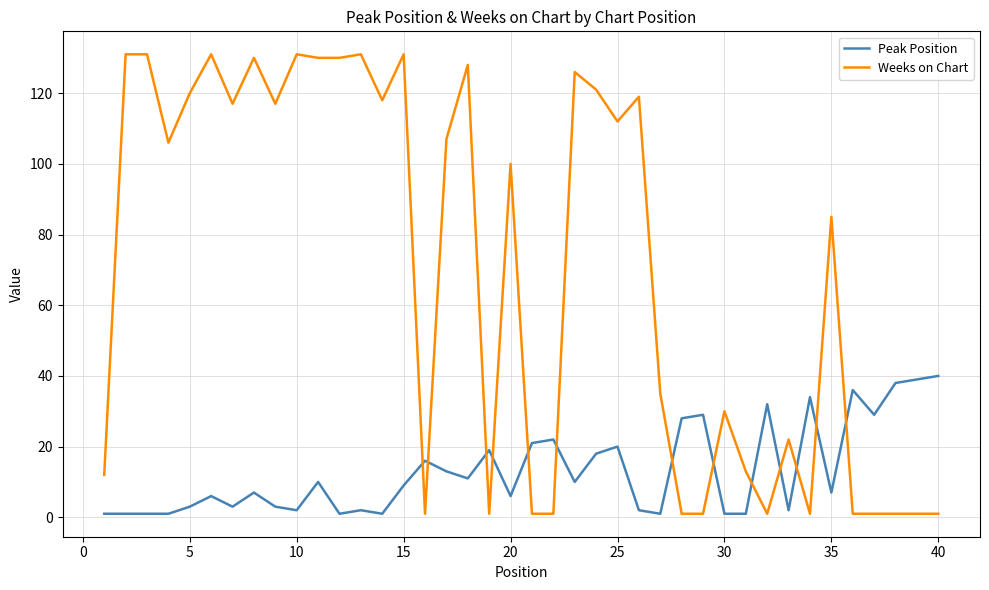

How many times do Peak Position and Weeks on Chart cross each other?

13